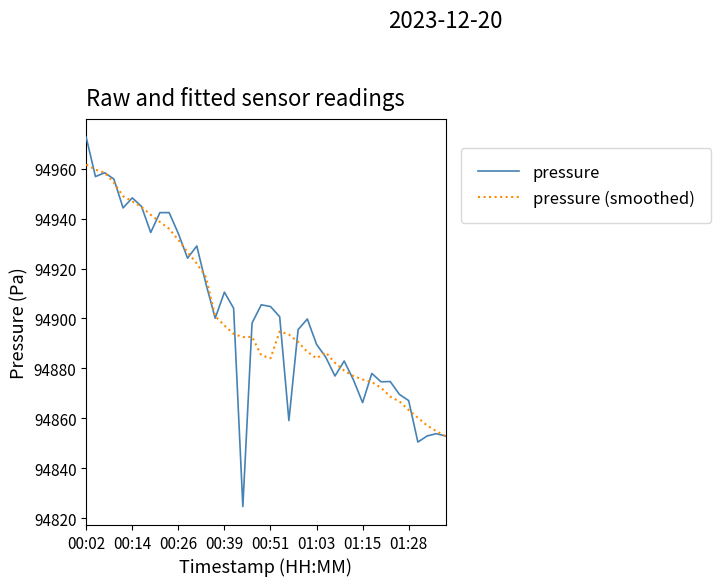

Does the chart display data point markers on the line(s)?

No